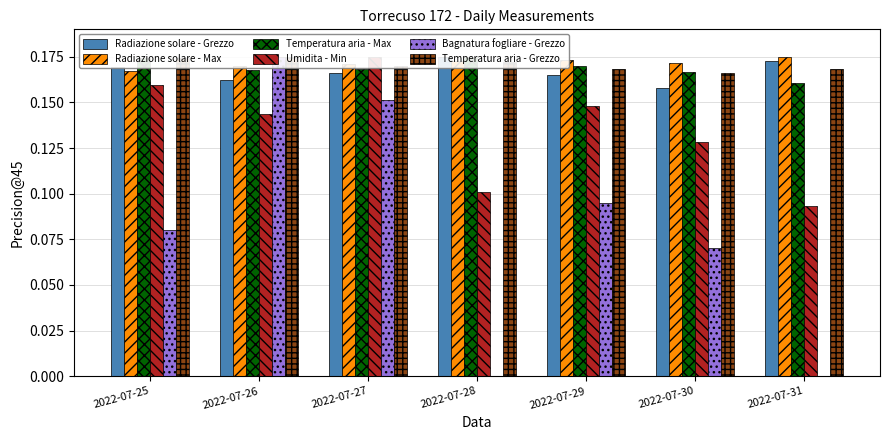

How many bars are there in total?

42